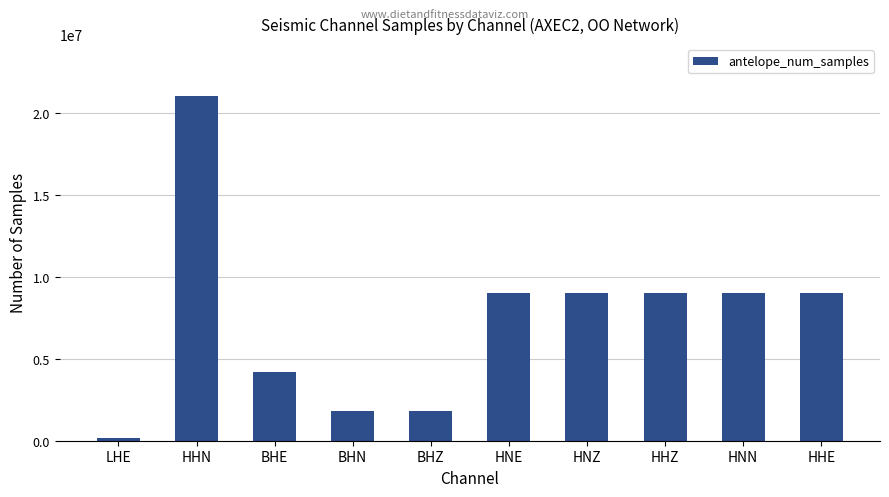

At which category does the chart reach its minimum across all series?

LHE